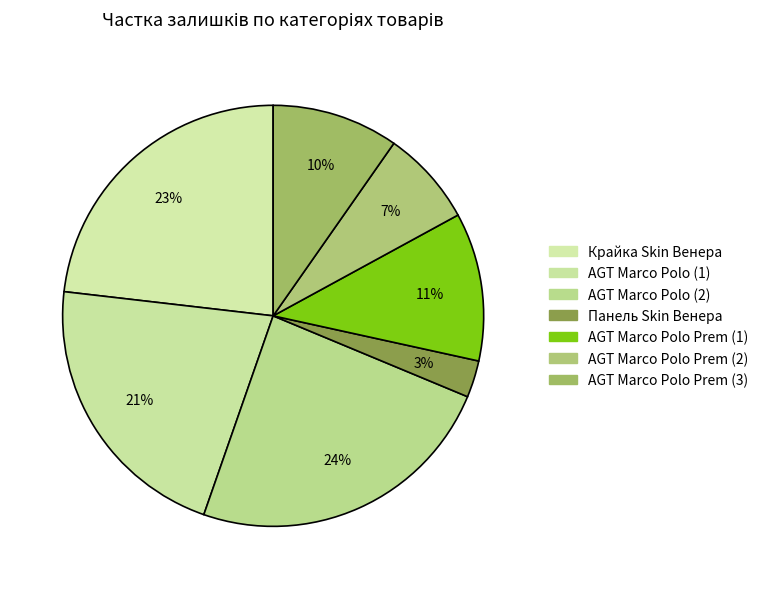

How many slices are in this pie chart?

7